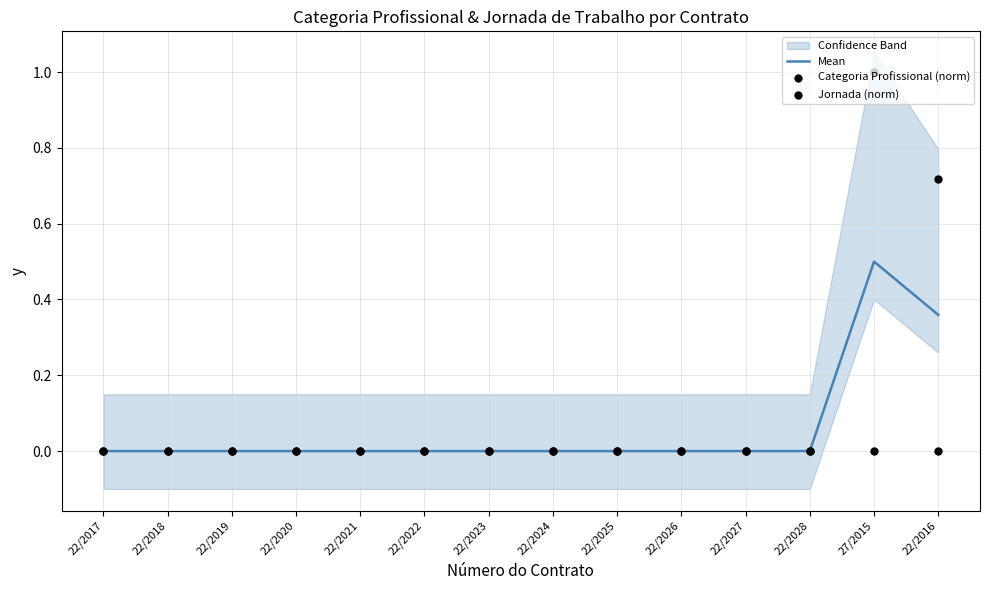

What are all the series names shown in the legend?

Mean, Categoria Profissional (norm), Jornada (norm)